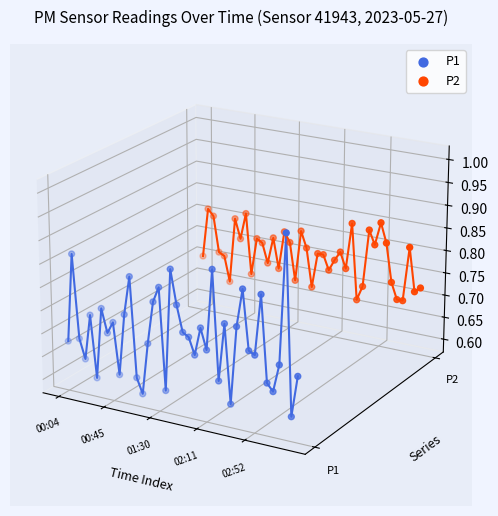

Which series has the largest Y range (max minus min)?

P1